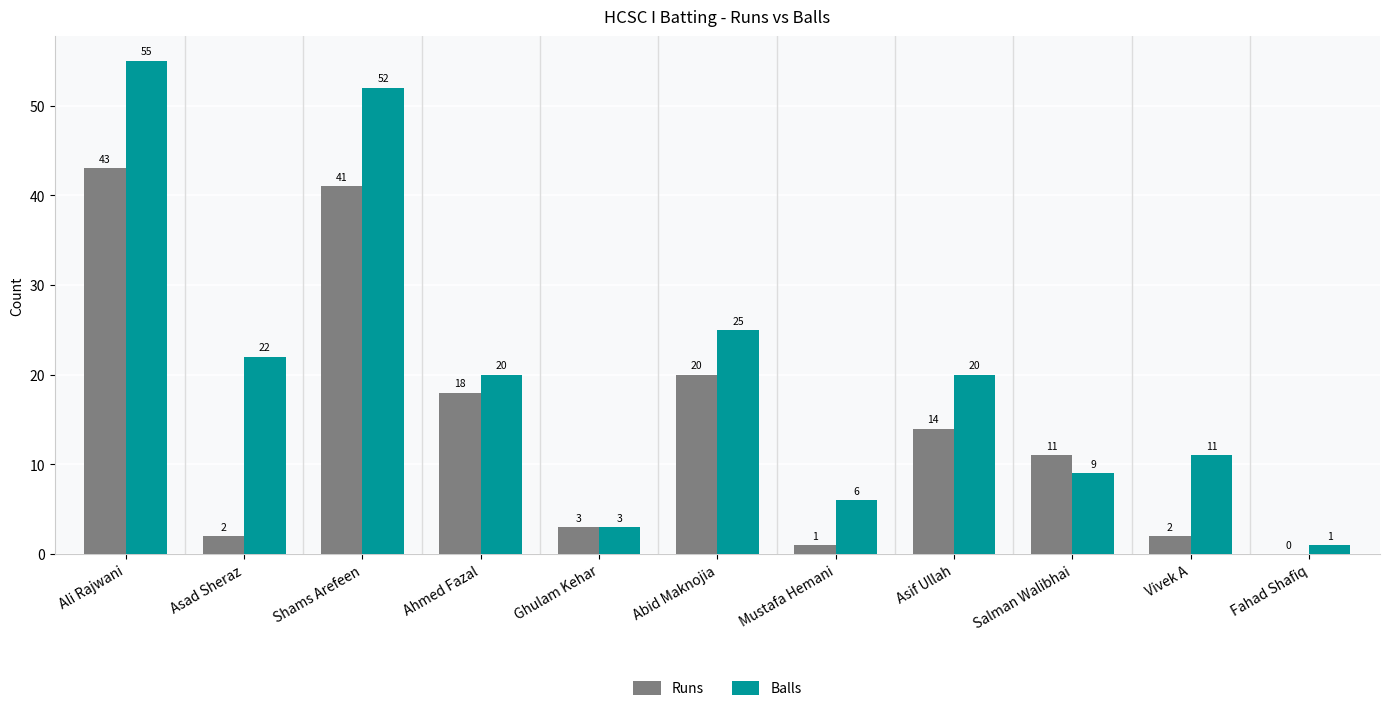

Which category has the highest value across all series?

Ali Rajwani